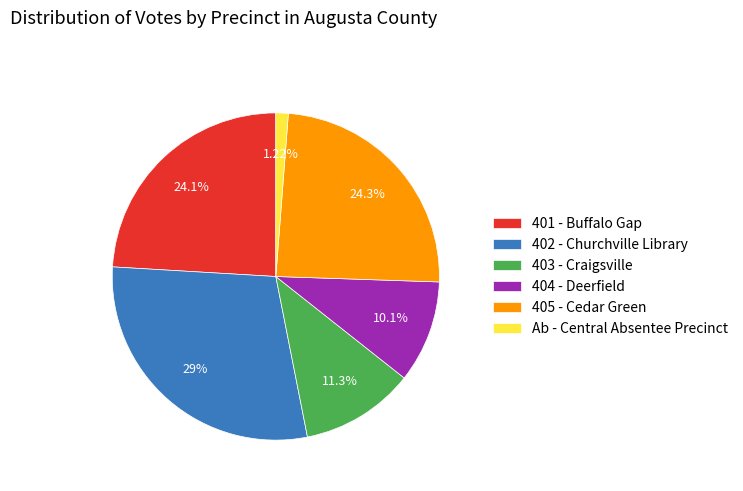

To the nearest percent, what is the difference between the 403 - Craigsville and Ab - Central Absentee Precinct slice percentages?

10%